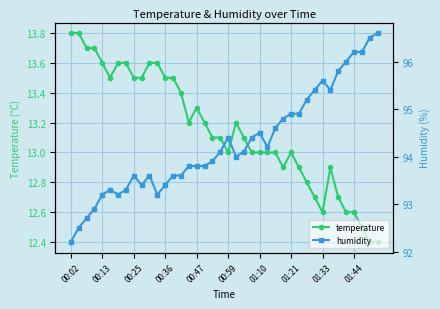

Rank the series by their average value, from lowest to highest.

temperature, humidity